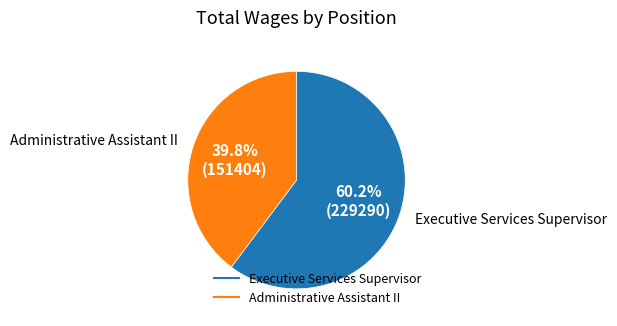

Rank the categories by value from highest to lowest.

Executive Services Supervisor, Administrative Assistant II